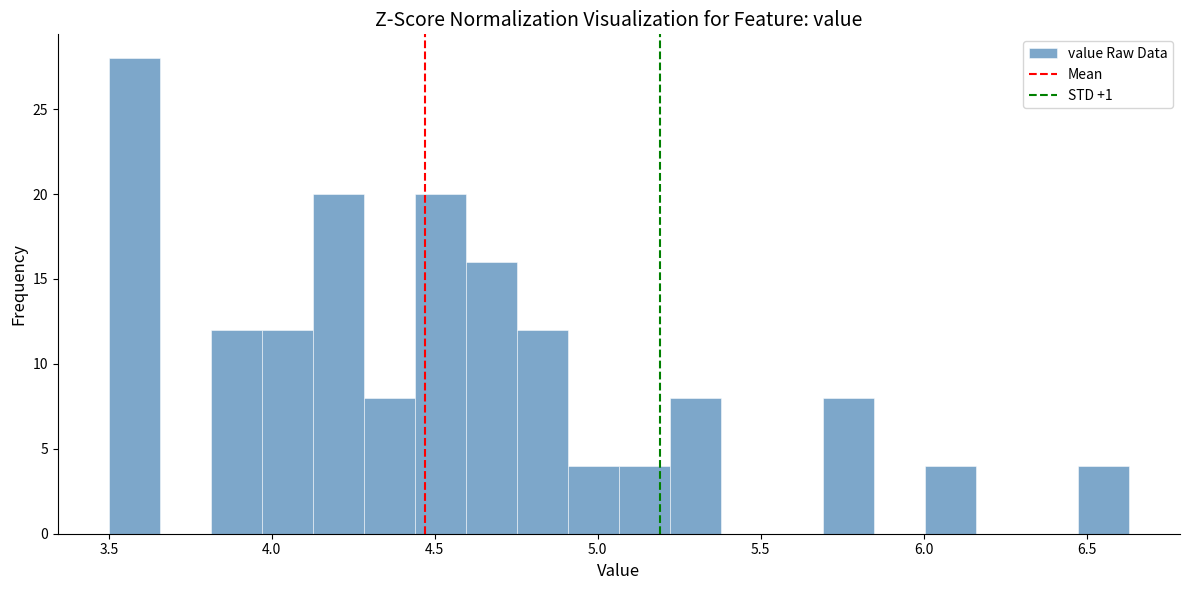

Read against the x-axis, roughly where is the centre of the tallest bar?

3.60